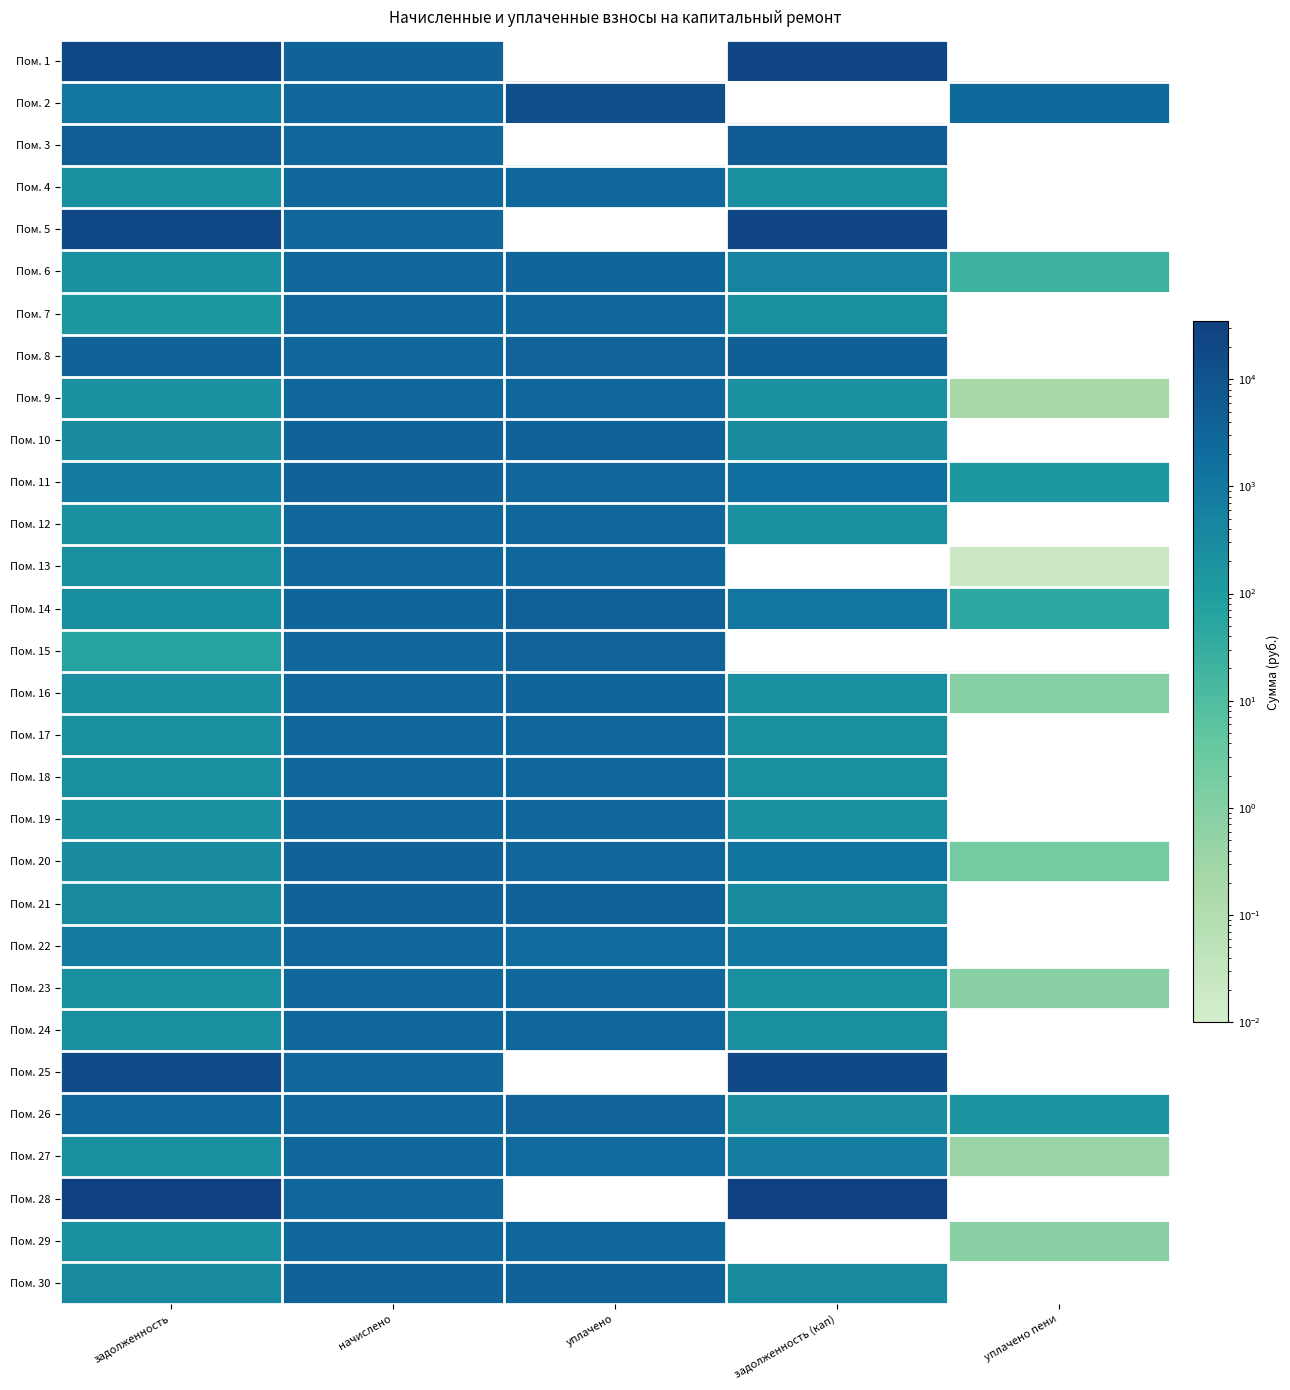

Which series has the largest total across all categories?

Пом. 26